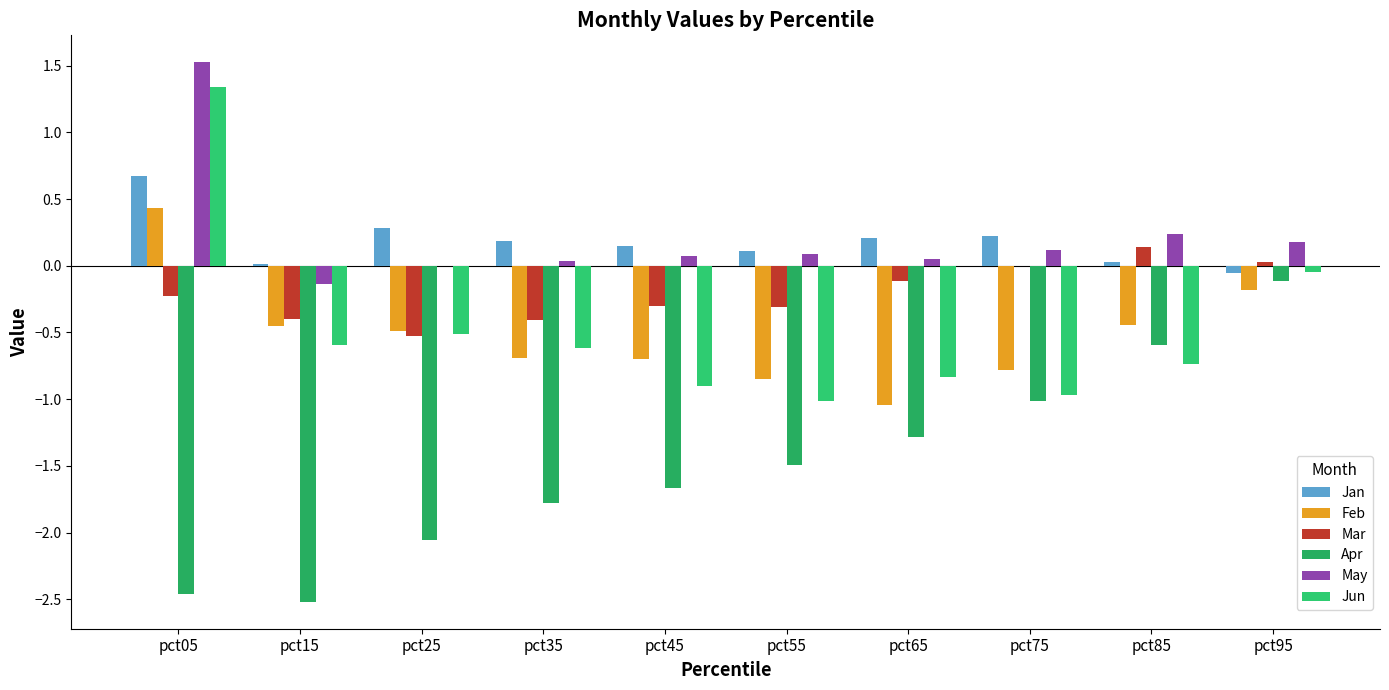

How many data points does each series have?

10